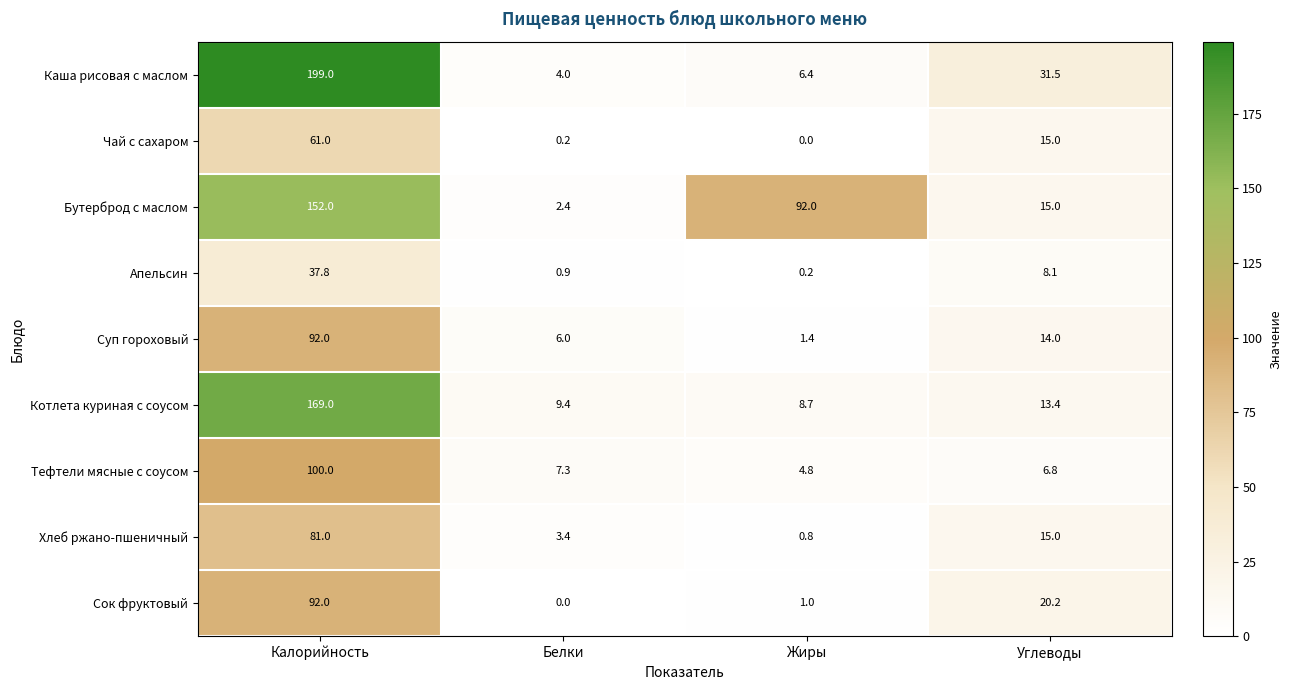

Which category has the lowest value in the Чай с сахаром series?

Жиры